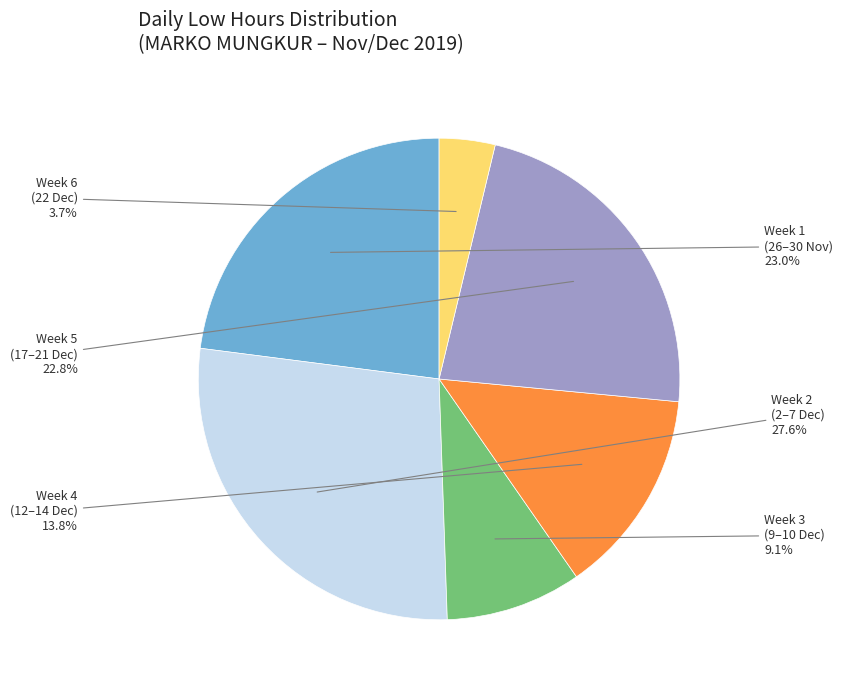

Is Week 6 (22 Dec) the majority of the pie?

No